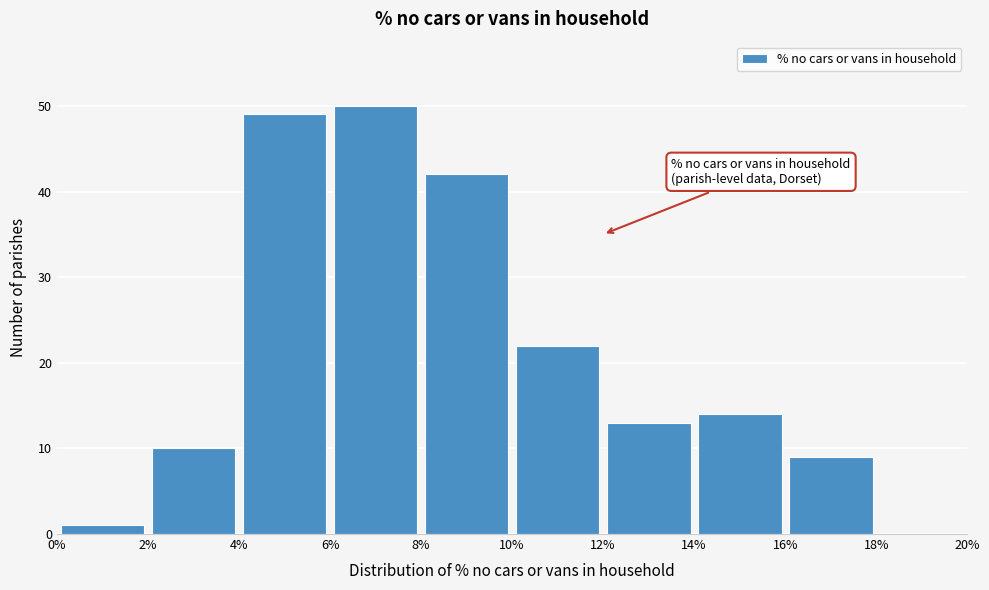

Reading left to right, list every bar in this chart as the range it spans on the x-axis followed by its height. The values are not printed on the chart, so give them approximately, as read against the axis.

0% to 2%: 1
2% to 4%: 10
4% to 6%: 49
6% to 8%: 50
8% to 10%: 42
10% to 12%: 22
12% to 14%: 13
14% to 16%: 14
16% to 18%: 9
18% to 20%: 0